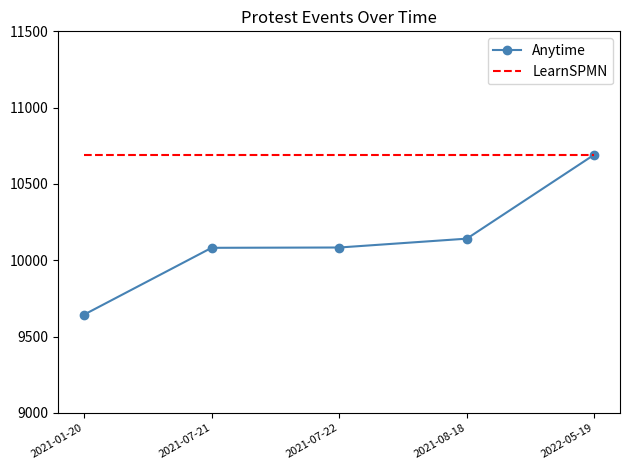

What are all the series names shown in the legend?

Anytime, LearnSPMN